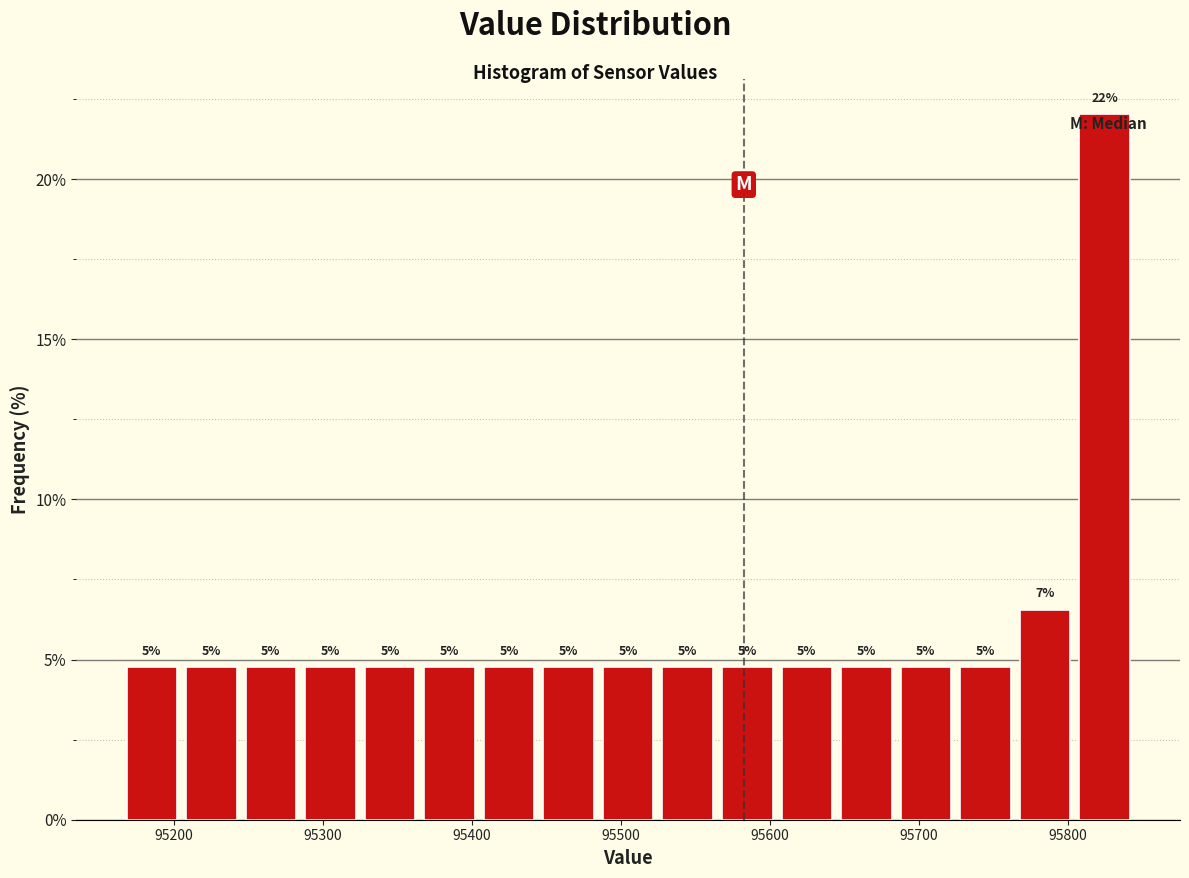

Around what value on the x-axis is the tallest bar? Give the approximate position of its centre, as read against the axis.

95820